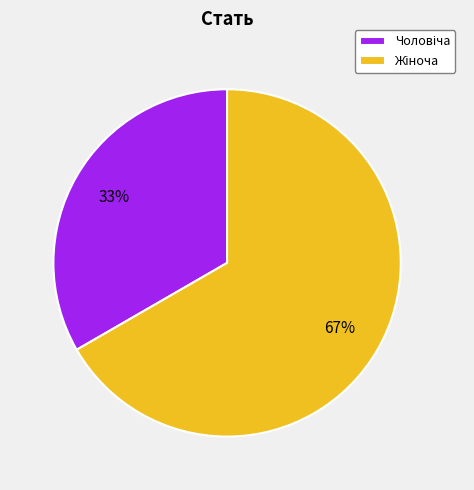

To the nearest percent, what is the average slice percentage?

50%